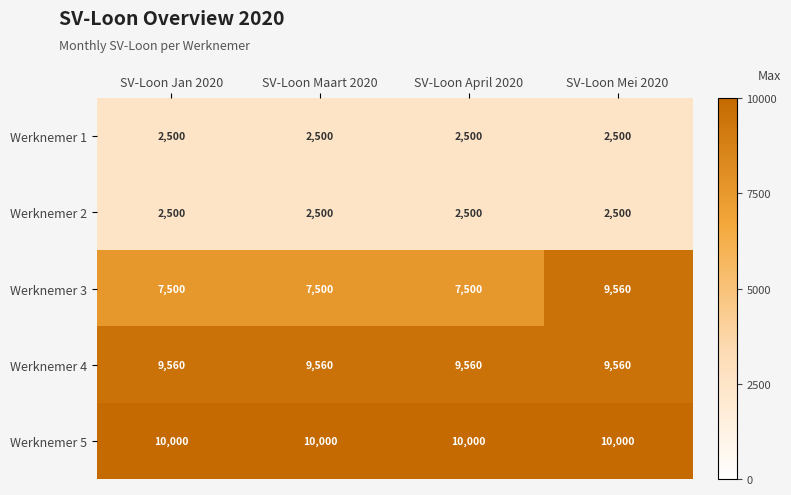

Reading left to right, what are all the values shown in this chart?

Werknemer 1: SV-Loon Jan 2020=2500	SV-Loon Maart 2020=2500	SV-Loon April 2020=2500	SV-Loon Mei 2020=2500
Werknemer 2: SV-Loon Jan 2020=2500	SV-Loon Maart 2020=2500	SV-Loon April 2020=2500	SV-Loon Mei 2020=2500
Werknemer 3: SV-Loon Jan 2020=7500	SV-Loon Maart 2020=7500	SV-Loon April 2020=7500	SV-Loon Mei 2020=9560
Werknemer 4: SV-Loon Jan 2020=9560	SV-Loon Maart 2020=9560	SV-Loon April 2020=9560	SV-Loon Mei 2020=9560
Werknemer 5: SV-Loon Jan 2020=10000	SV-Loon Maart 2020=10000	SV-Loon April 2020=10000	SV-Loon Mei 2020=10000